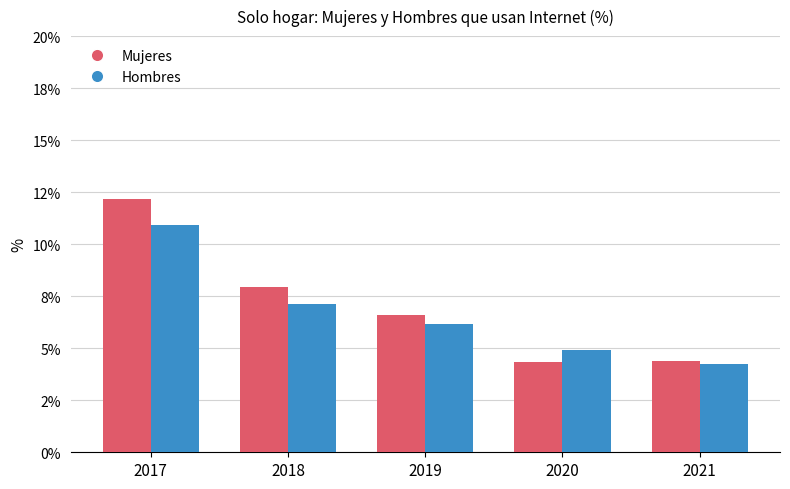

Between 2017 and 2019, which is larger?

2017